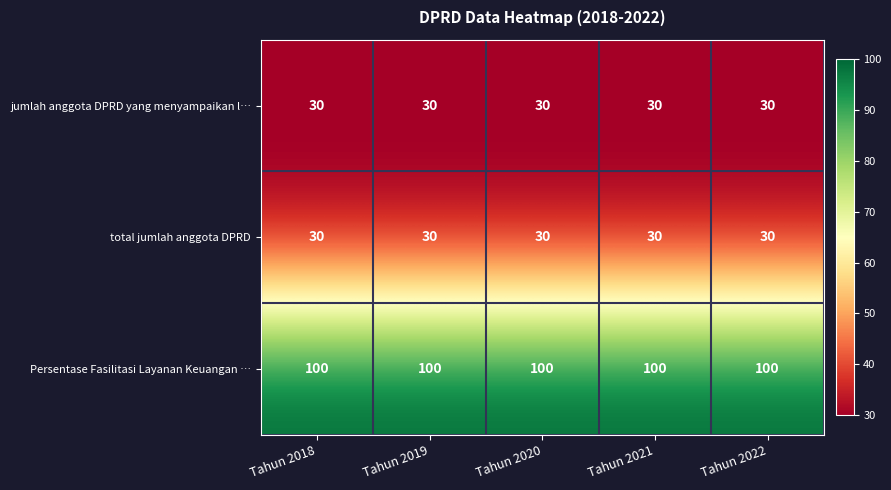

What is the maximum value shown in the chart?

100